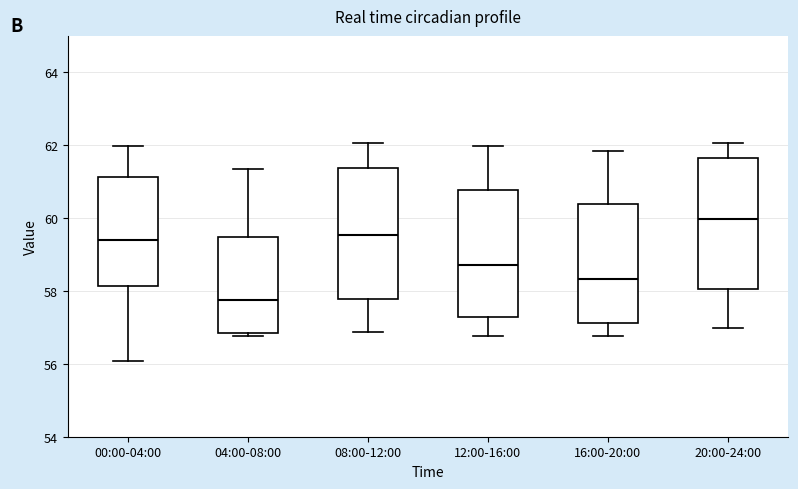

Where does the lower whisker of the box for 12:00-16:00 end on the y-axis? The values are not printed on the chart, so give them approximately, as read against the axis.

56.8